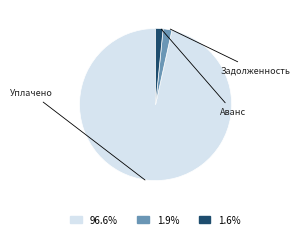

Is there any slice that represents more than half of the pie?

Yes